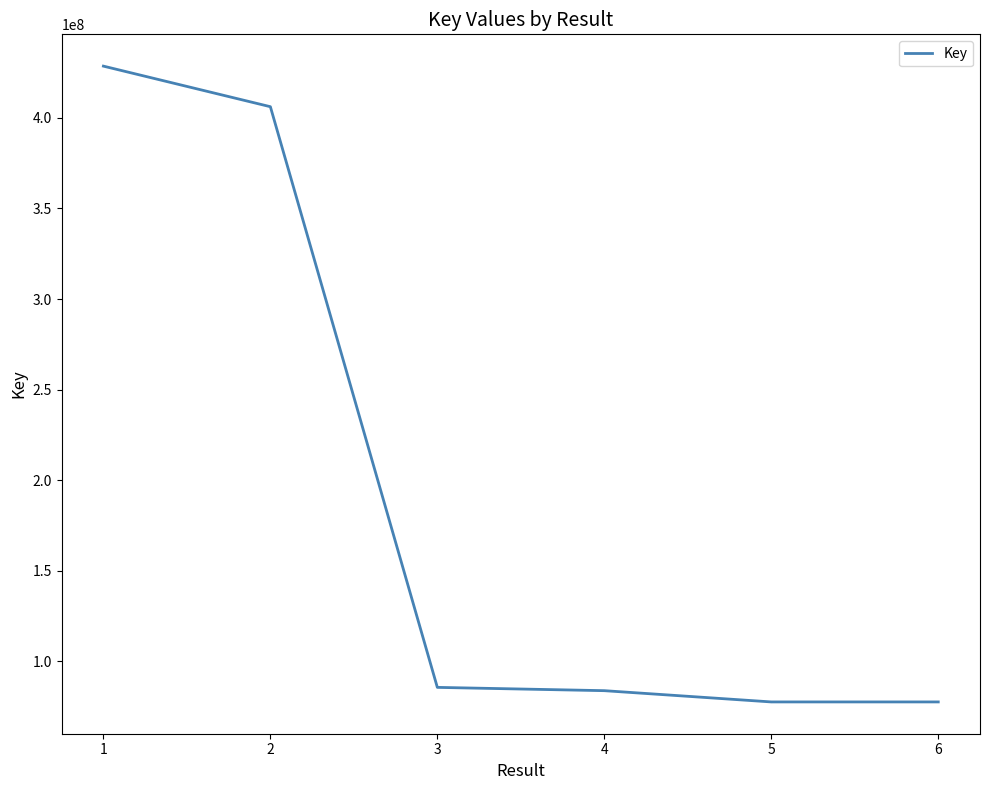

Between 3 and 1, which is larger?

1